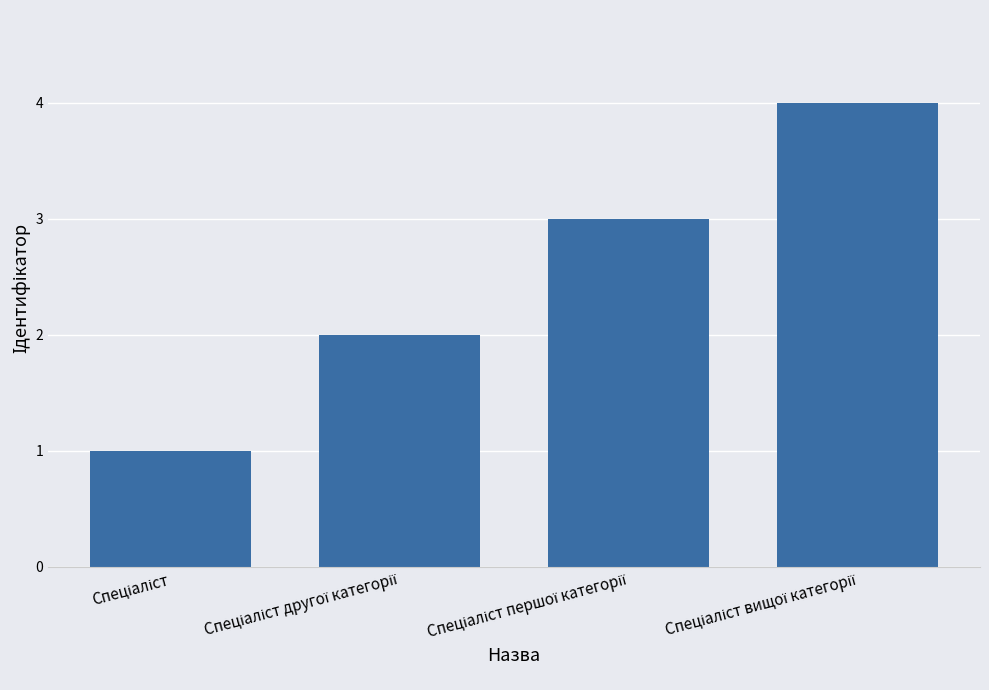

What is the sum of all values?

10